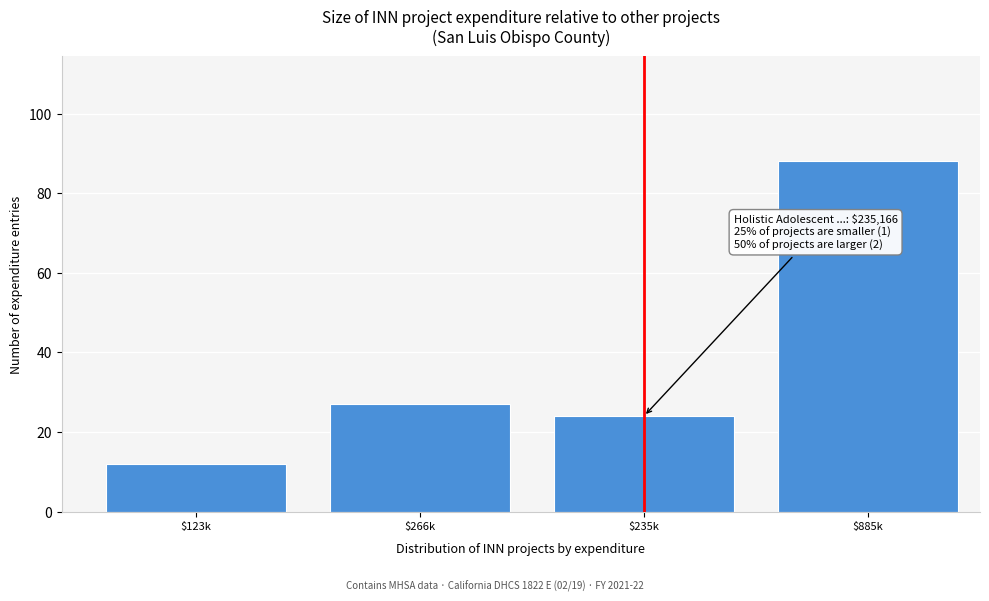

Reading left to right, extract all data points from this chart.

12	27	24	88